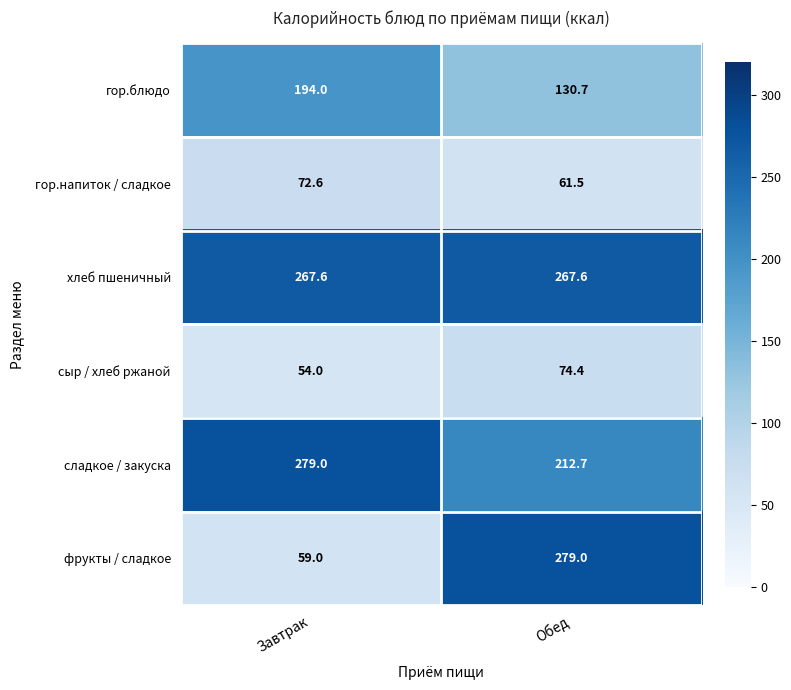

What is the difference between the maximum and minimum values in the гор.напиток / сладкое series?

11.1